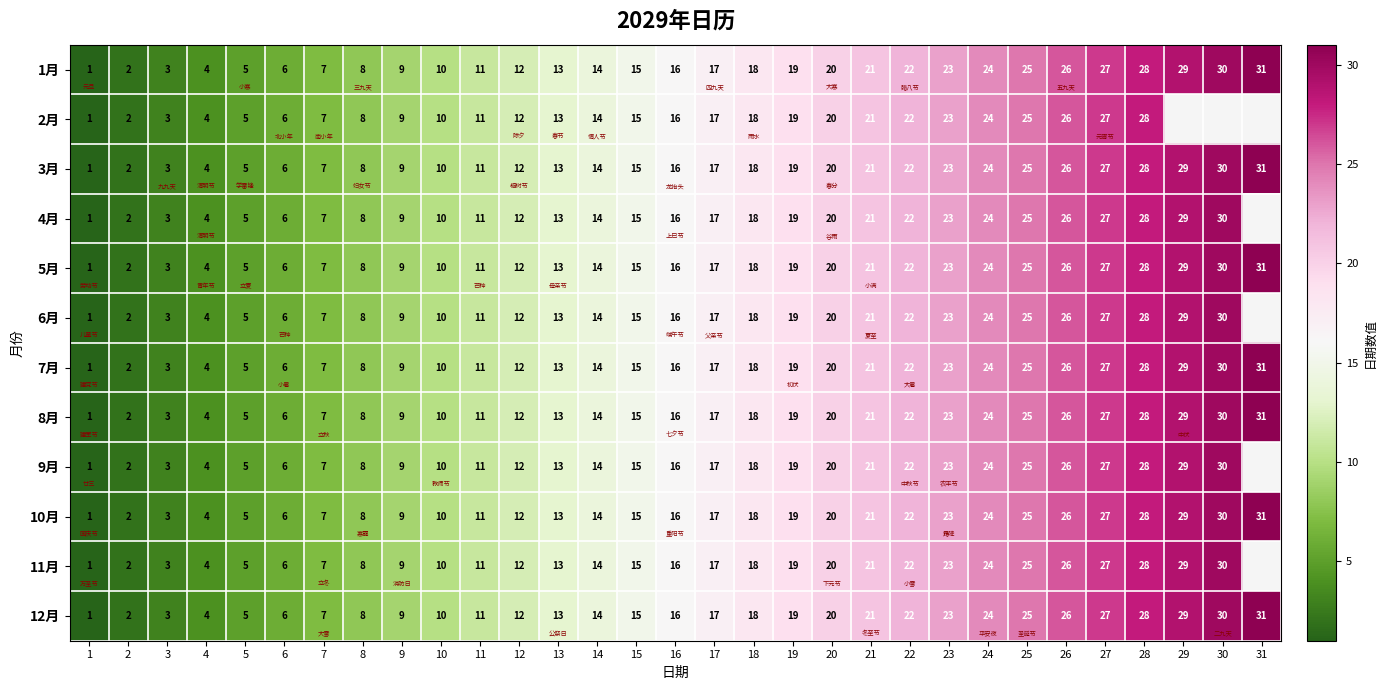

What is the total value across all series at 19?

228